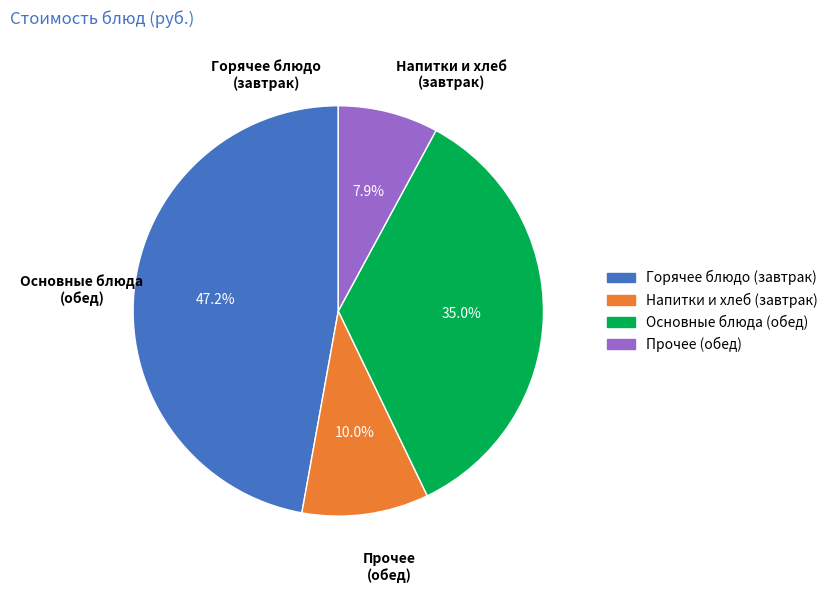

Is there a majority slice in this chart?

No